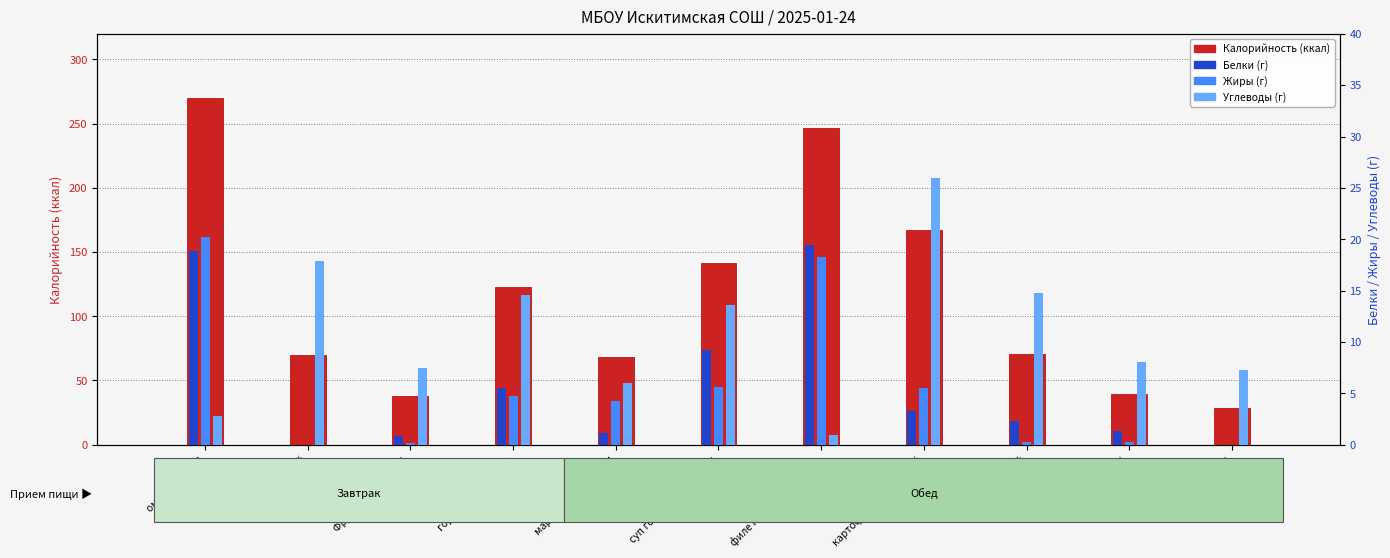

What is the label of the 11th bar from the right?

омлет с сыром